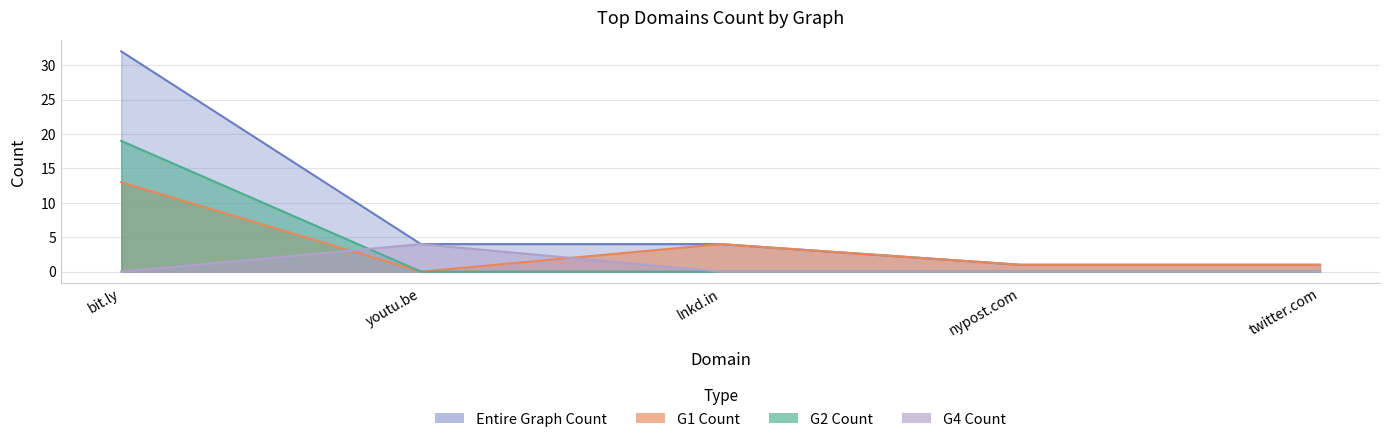

Between bit.ly and youtu.be, which is larger?

bit.ly